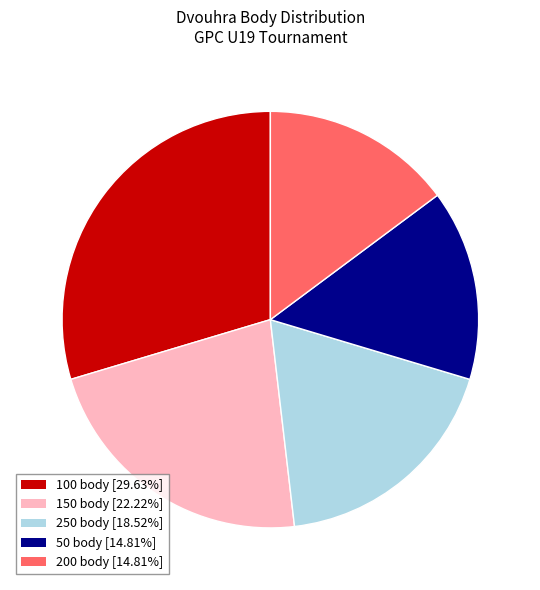

Approximately how many times larger is the value at 100 body [29.63%] compared to 200 body [14.81%]?

2.0